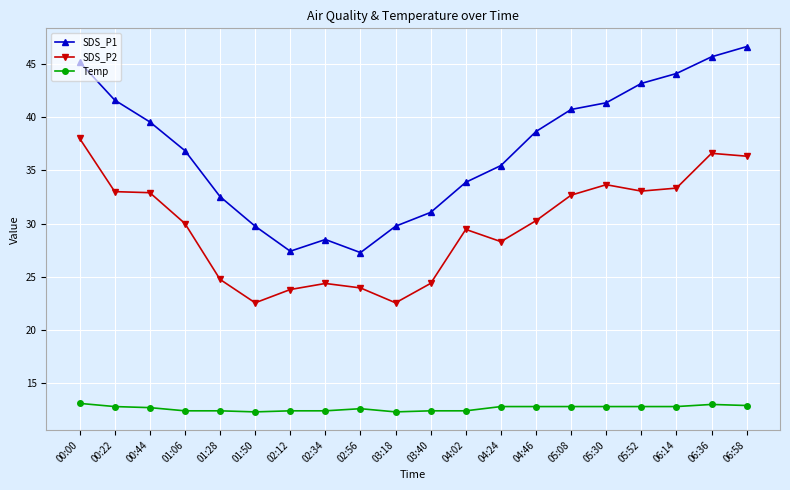

What is the label of the 11th point from the right?

03:18